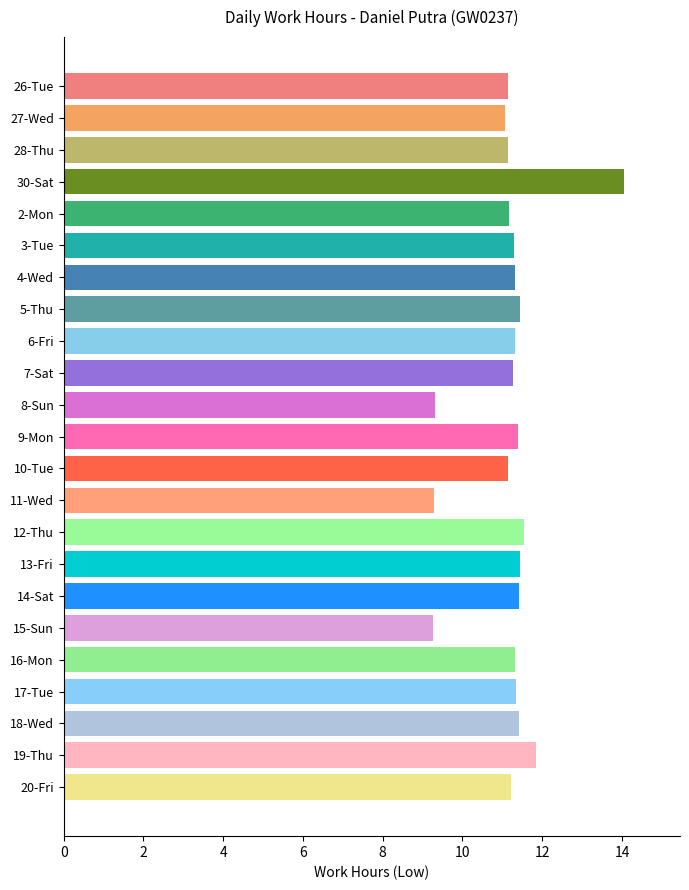

Approximately how many times larger is the value at 4-Wed compared to 17-Tue?

1.0